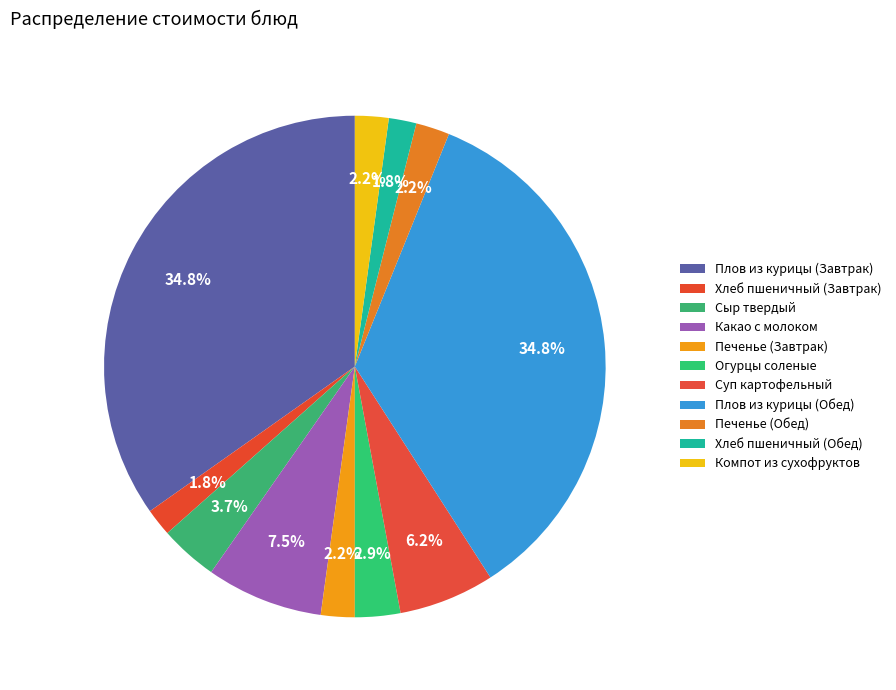

To the nearest percent, what is the difference between the largest and smallest slice percentages?

33%